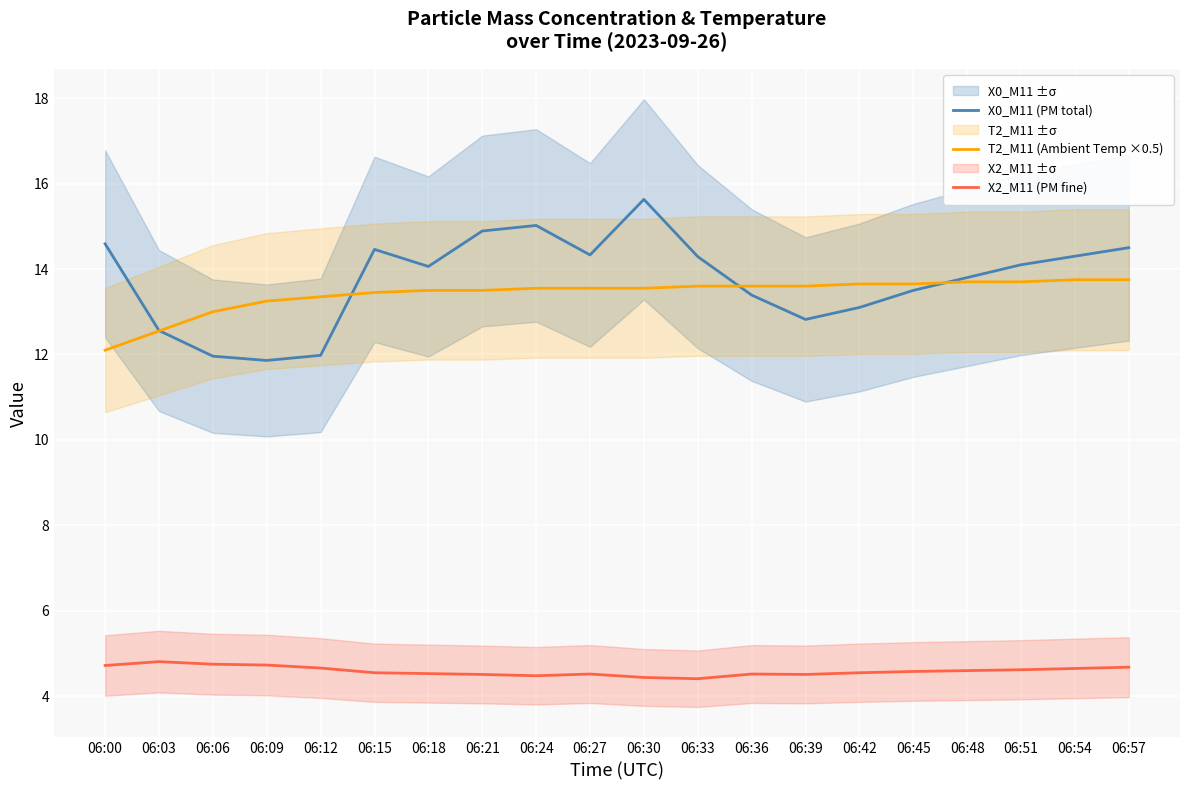

List the labels in order of X2_M11 (PM fine) value, smallest first.

06:33, 06:30, 06:24, 06:21, 06:39, 06:27, 06:36, 06:18, 06:15, 06:42, 06:45, 06:48, 06:51, 06:54, 06:12, 06:57, 06:00, 06:09, 06:06, 06:03